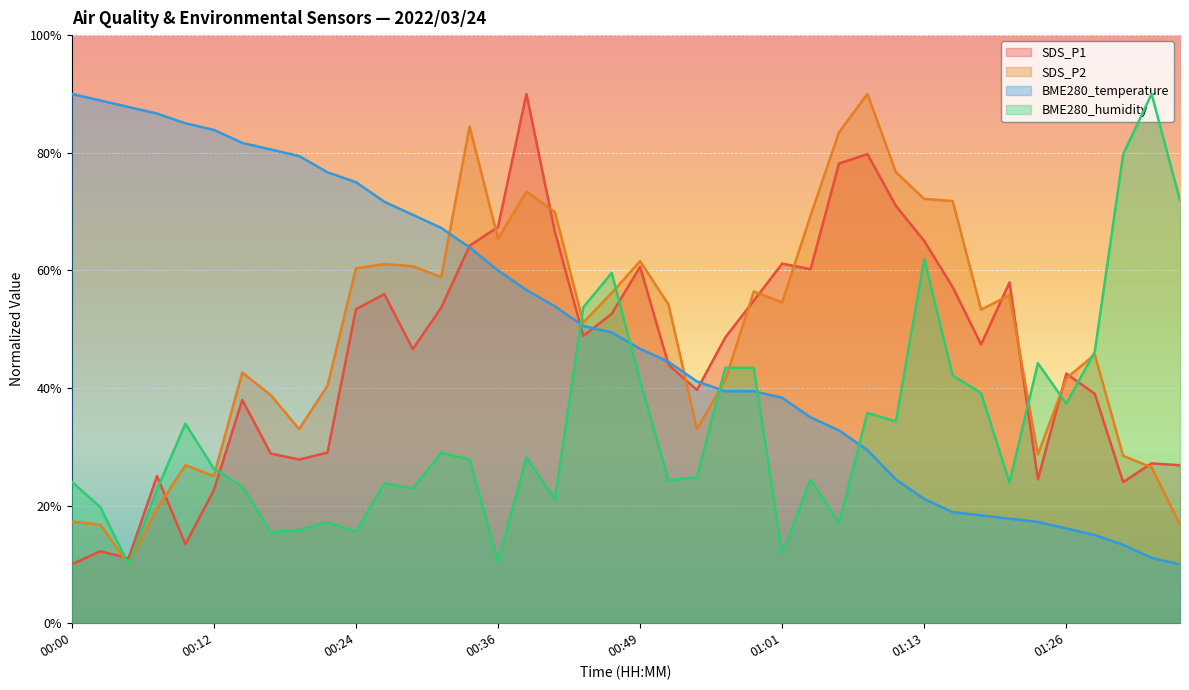

At which category is the sum across all series the highest?

00:39